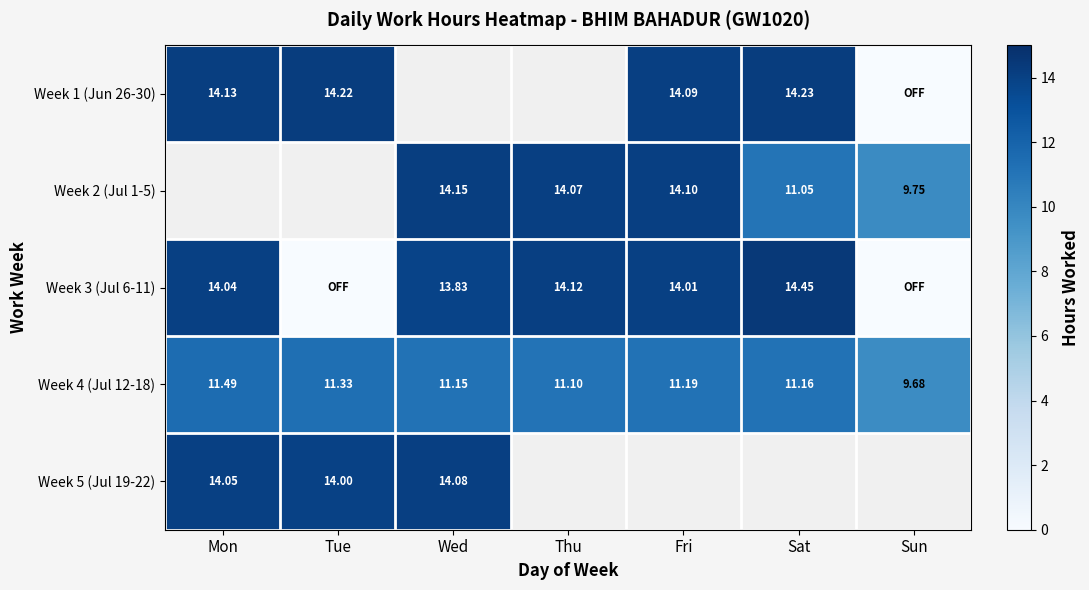

Is the value of Week 1 (Jun 26-30) at Tue greater than the value of Week 5 (Jul 19-22) at Mon?

Yes